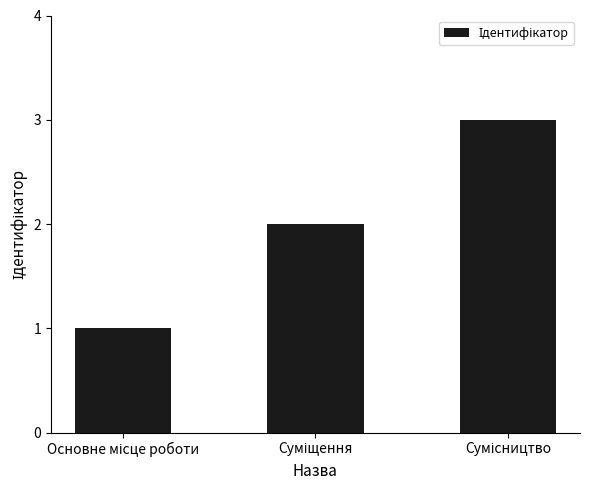

What is the sum of all values?

6